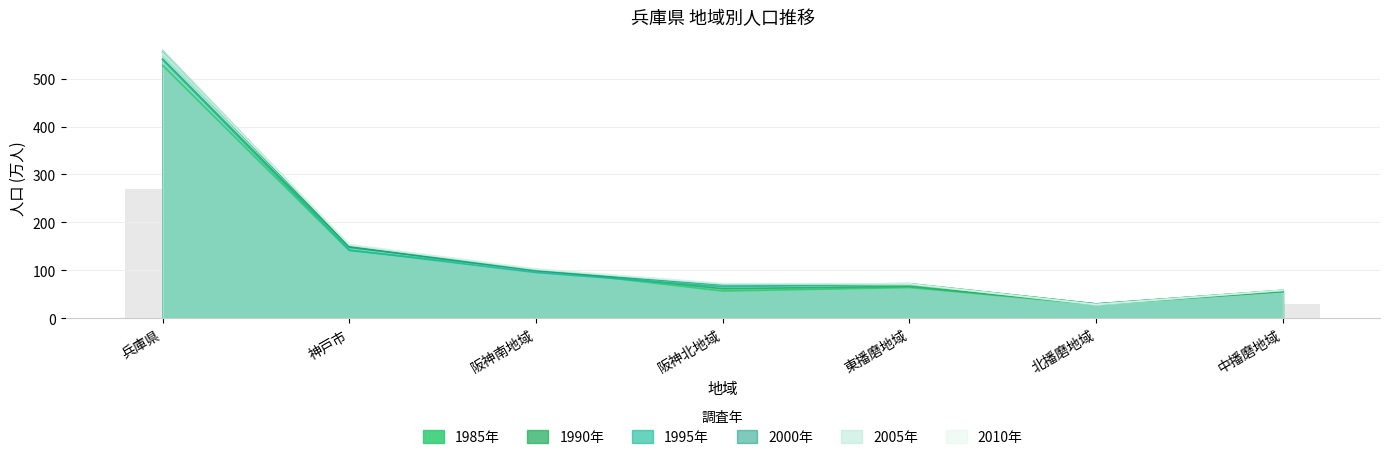

Which series has the widest spread of values?

2005年